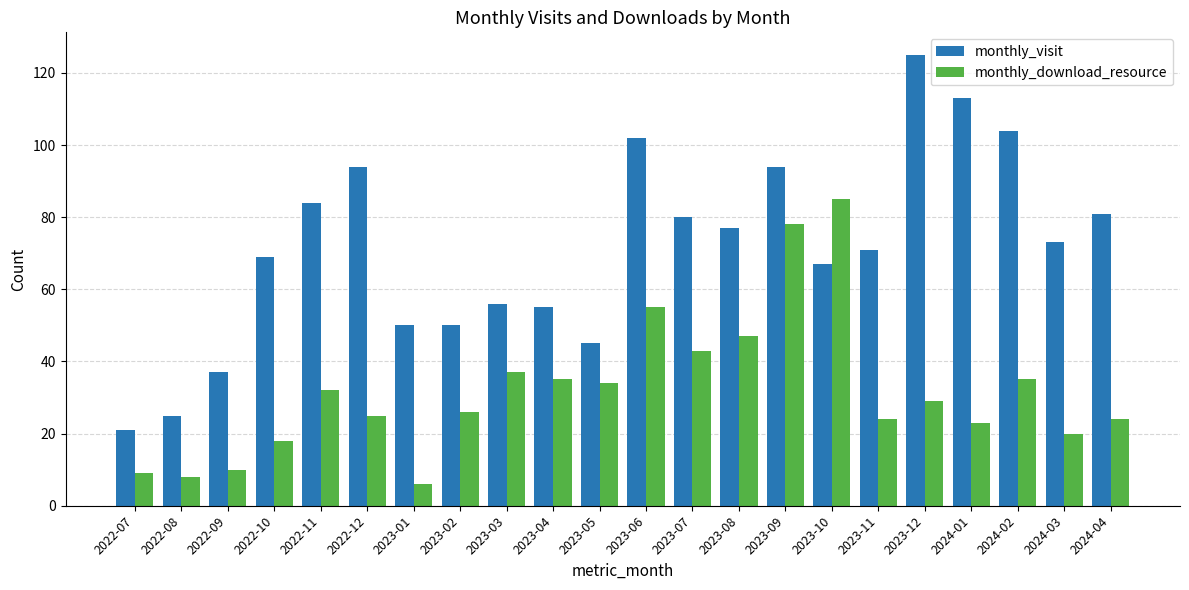

How many distinct data groups are displayed?

2